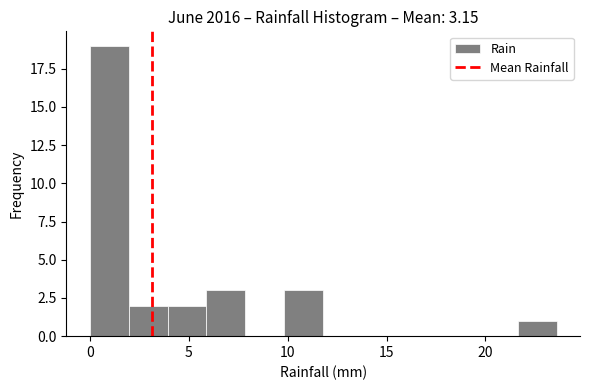

Read against the x-axis, roughly where is the centre of the tallest bar?

1.0